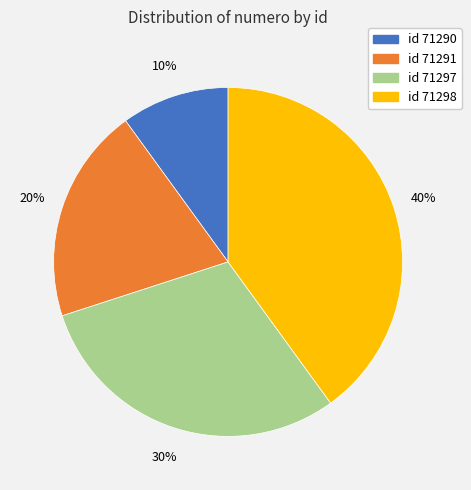

What is the ratio of the value at id 71290 to the value at id 71291?

0.5